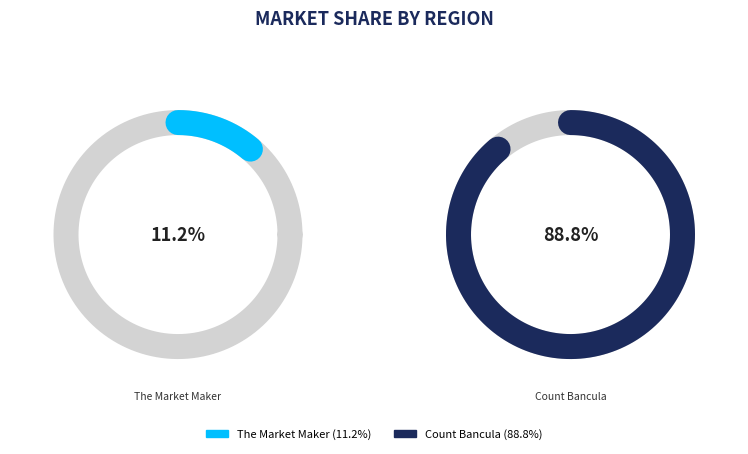

Does Count Bancula represent more than half of the total?

Yes